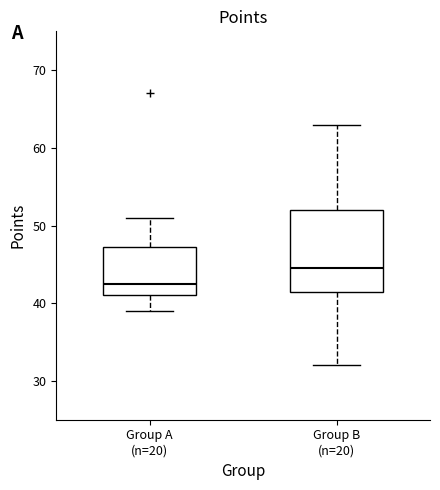

Which box is the tallest, from its lower edge to its upper edge?

Group B (n=20)